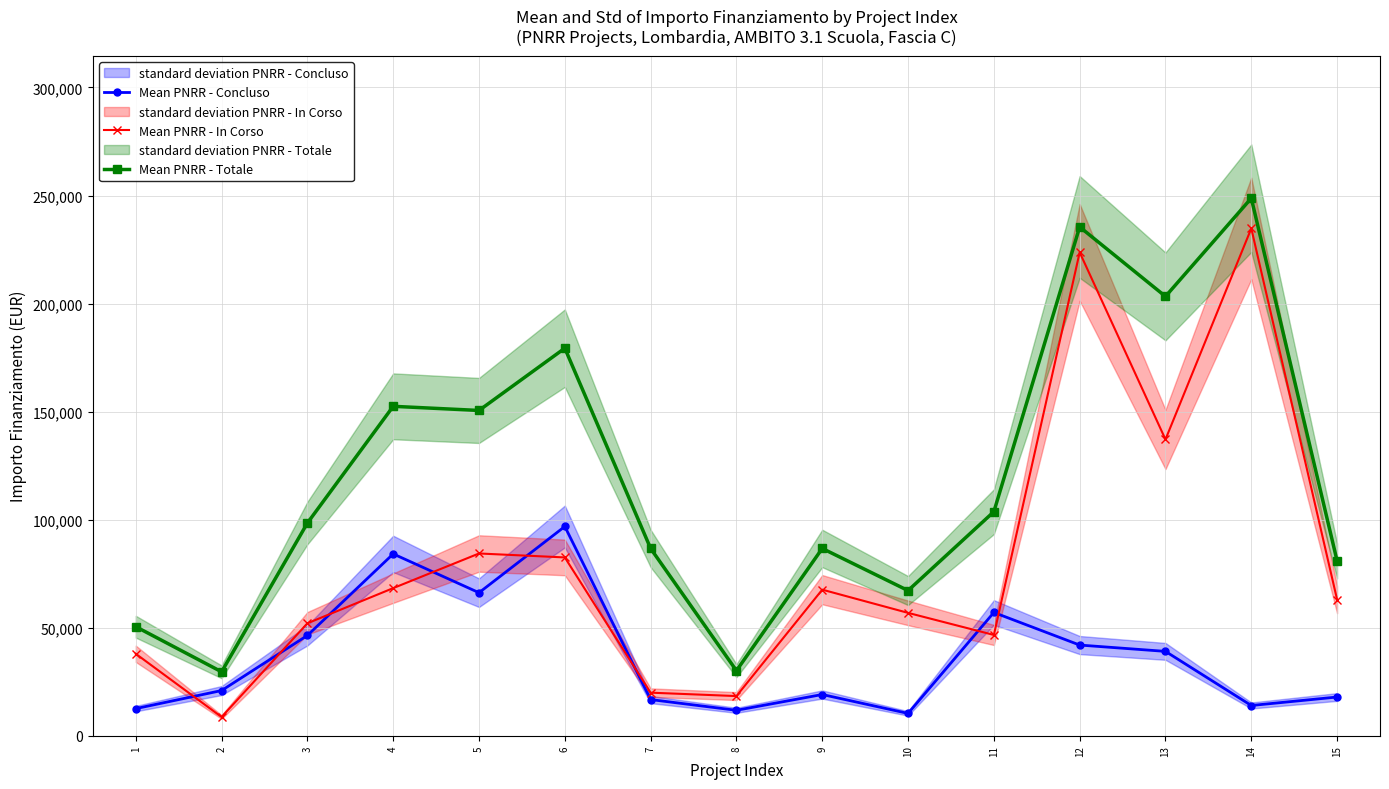

Where is the first local maximum for Mean PNRR - Totale?

4